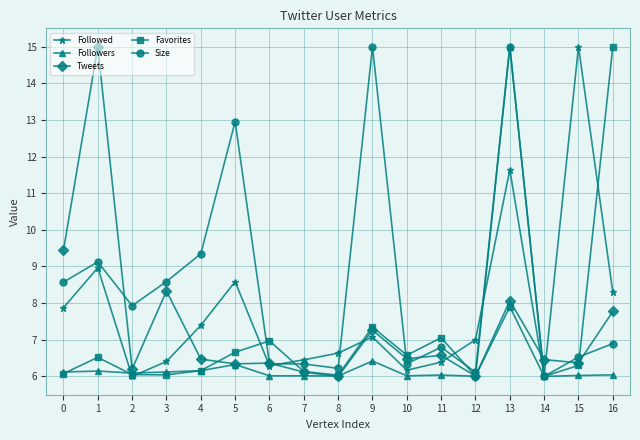

True or false: Tweets has a value of 3.1 at 6.

False